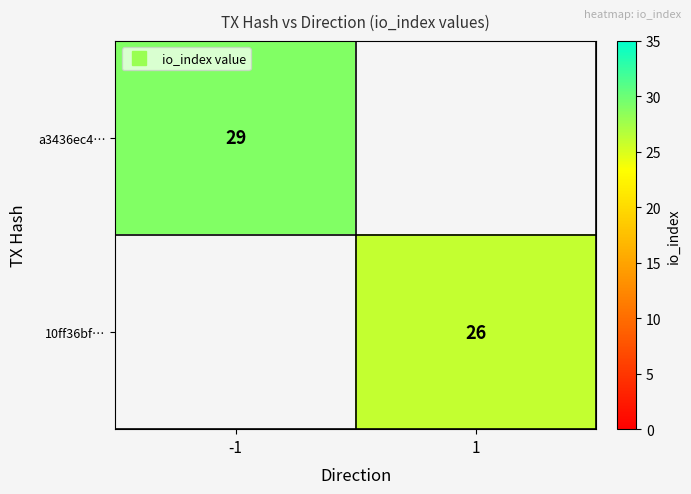

At which label is a3436ec4… closest to 29?

-1